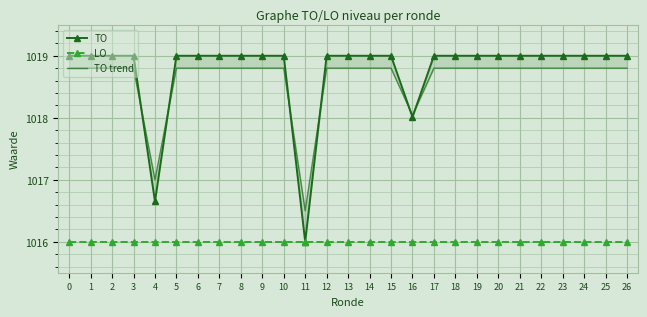

Reading right to left, what are all the values shown in this chart?

TO: 26=1019.0	25=1019.0	24=1019.0	23=1019.0	22=1019.0	21=1019.0	20=1019.0	19=1019.0	18=1019.0	17=1019.0	16=1018.0	15=1019.0	14=1019.0	13=1019.0	12=1019.0	11=1016.0	10=1019.0	9=1019.0	8=1019.0	7=1019.0	6=1019.0	5=1019.0	4=1016.6	3=1019.0	2=1019.0	1=1019.0	0=1019.0
LO: 26=1016.0	25=1016.0	24=1016.0	23=1016.0	22=1016.0	21=1016.0	20=1016.0	19=1016.0	18=1016.0	17=1016.0	16=1016.0	15=1016.0	14=1016.0	13=1016.0	12=1016.0	11=1016.0	10=1016.0	9=1016.0	8=1016.0	7=1016.0	6=1016.0	5=1016.0	4=1016.0	3=1016.0	2=1016.0	1=1016.0	0=1016.0
TO trend: 26=1018.8	25=1018.8	24=1018.8	23=1018.8	22=1018.8	21=1018.8	20=1018.8	19=1018.8	18=1018.8	17=1018.8	16=1018.0	15=1018.8	14=1018.8	13=1018.8	12=1018.8	11=1016.5	10=1018.8	9=1018.8	8=1018.8	7=1018.8	6=1018.8	5=1018.8	4=1017.0	3=1018.8	2=1018.8	1=1018.8	0=1018.8